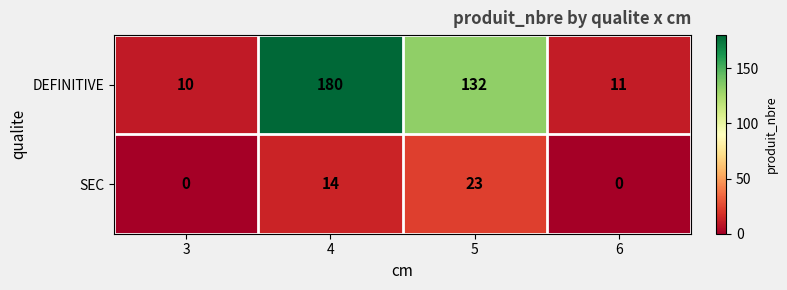

Rank the series by their maximum value, from lowest to highest.

SEC, DEFINITIVE